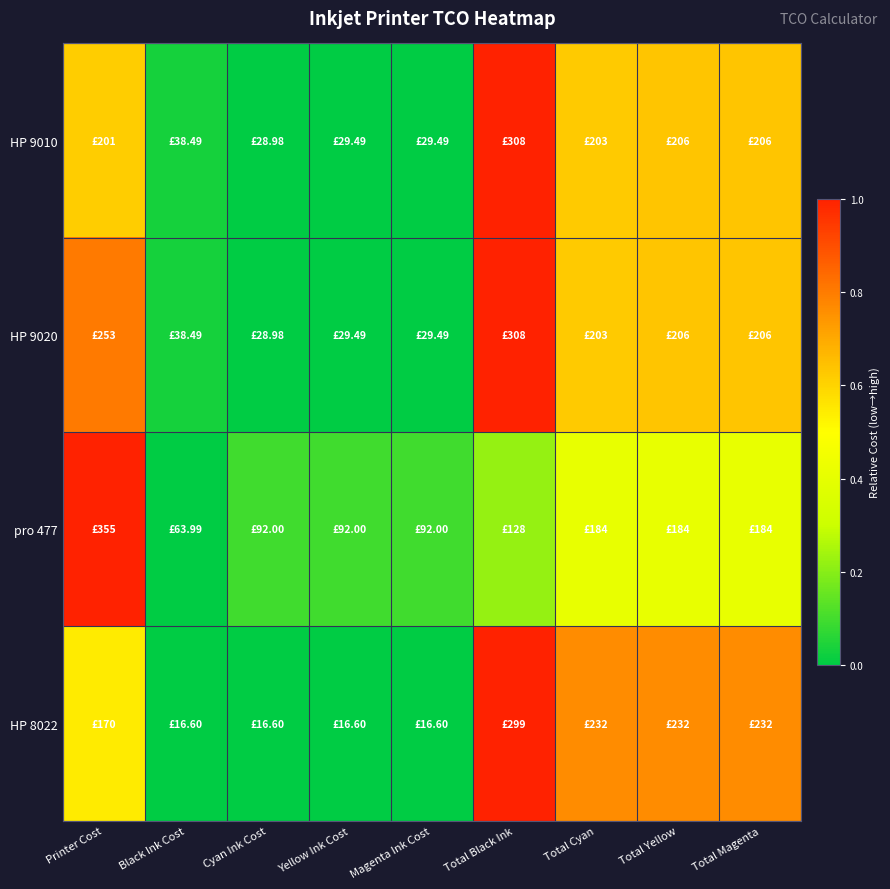

Reading left to right, extract all data points from this chart.

HP 9010: Printer Cost=0.6	Black Ink Cost=0.0	Cyan Ink Cost=0.0	Yellow Ink Cost=0.0	Magenta Ink Cost=0.0	Total Black Ink=1.0	Total Cyan=0.6	Total Yellow=0.6	Total Magenta=0.6
HP 9020: Printer Cost=0.8	Black Ink Cost=0.0	Cyan Ink Cost=0.0	Yellow Ink Cost=0.0	Magenta Ink Cost=0.0	Total Black Ink=1.0	Total Cyan=0.6	Total Yellow=0.6	Total Magenta=0.6
pro 477: Printer Cost=1.0	Black Ink Cost=0.0	Cyan Ink Cost=0.1	Yellow Ink Cost=0.1	Magenta Ink Cost=0.1	Total Black Ink=0.2	Total Cyan=0.4	Total Yellow=0.4	Total Magenta=0.4
HP 8022: Printer Cost=0.5	Black Ink Cost=0.0	Cyan Ink Cost=0.0	Yellow Ink Cost=0.0	Magenta Ink Cost=0.0	Total Black Ink=1.0	Total Cyan=0.8	Total Yellow=0.8	Total Magenta=0.8